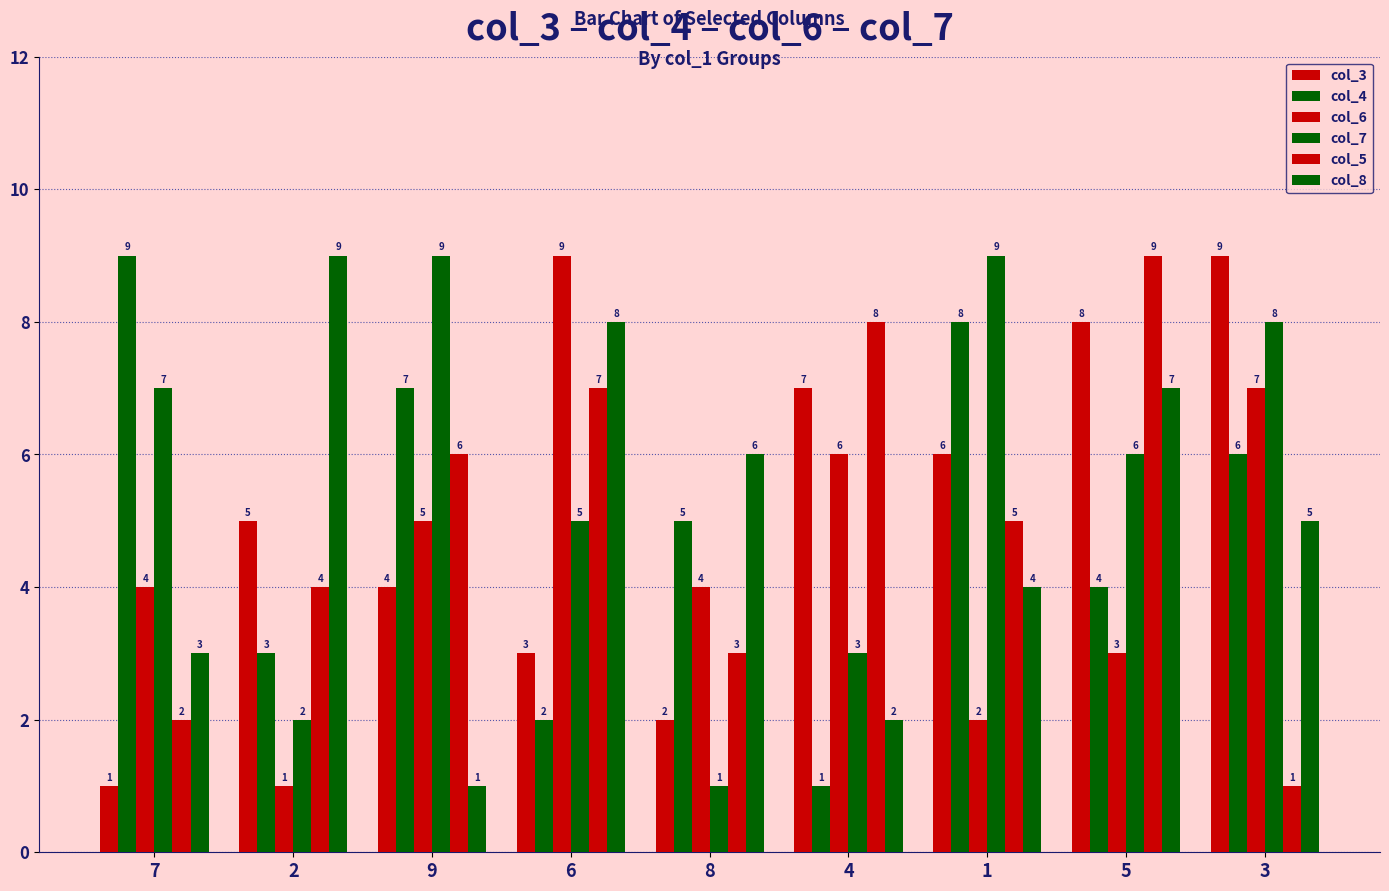

What is the sum of all col_8 values?

45